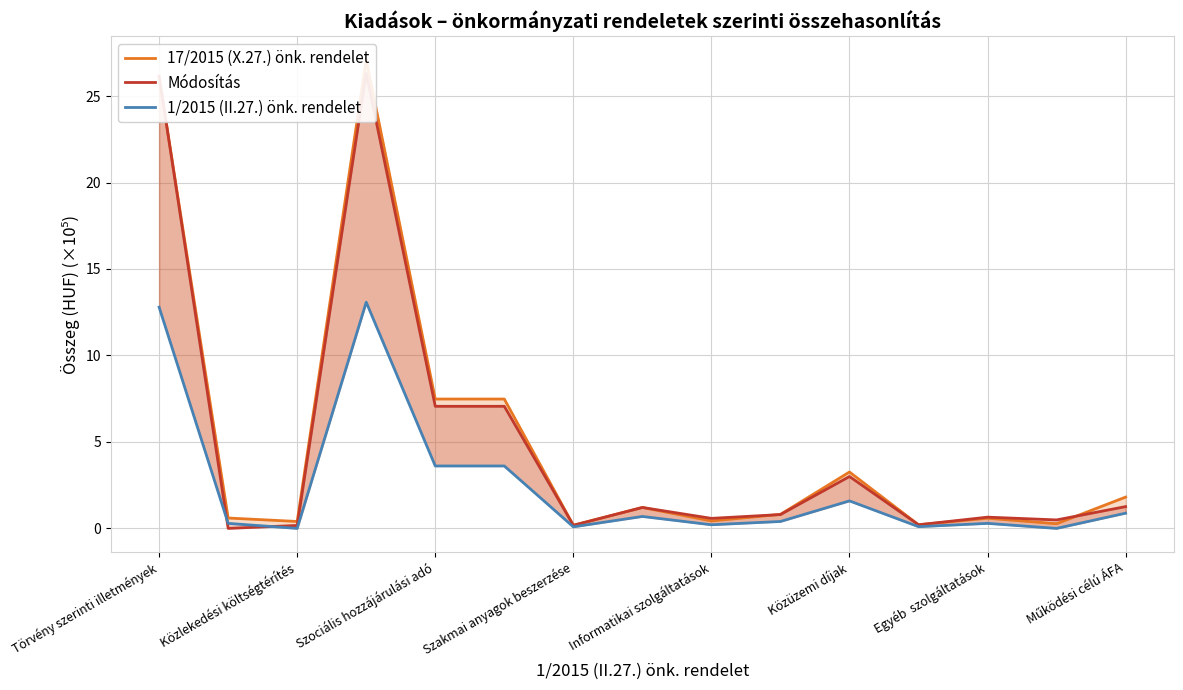

Which series has the widest spread of values?

17/2015 (X.27.) önk. rendelet